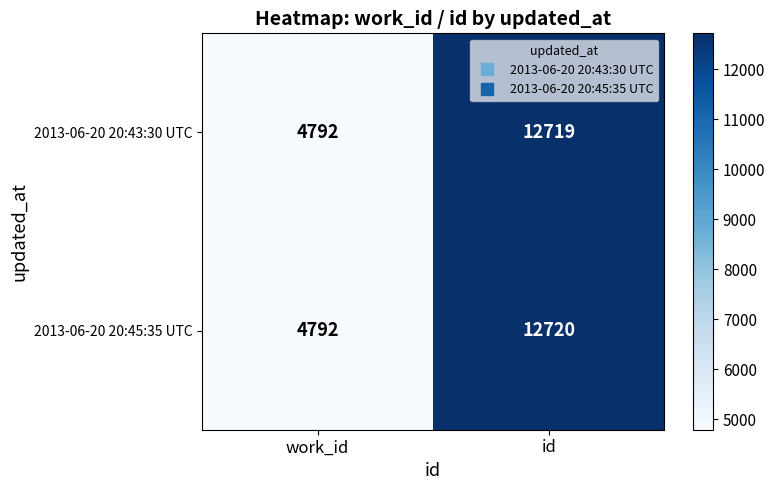

What is the spread (max minus min) of values at id?

1